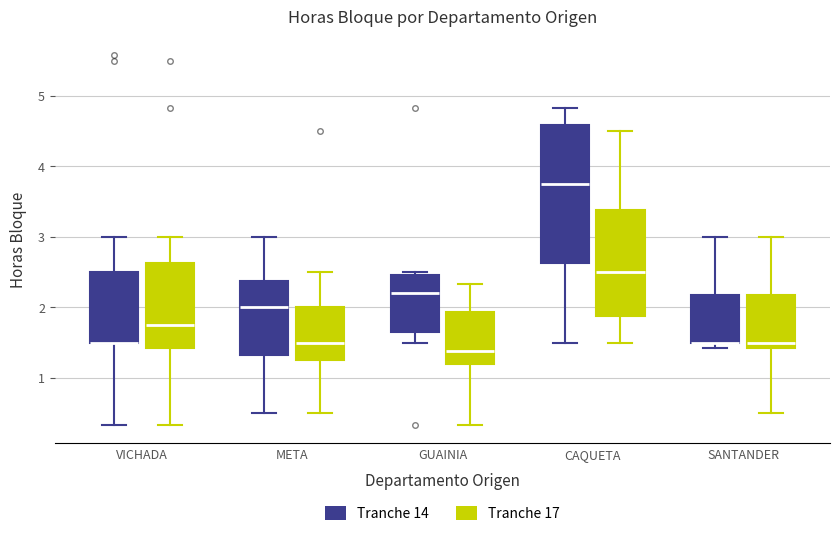

Reading left to right, transcribe this box plot: for each box, give where its median line is, the range the box spans, and where its two whiskers end, as read against the y-axis. The values are not printed on the chart, so give them approximately, as read against the axis.

VICHADA (Tranche 14): median 1.5 (drawn on the box's lower edge), box 1.5 to 2.5, whiskers 0.3 to 3.0
VICHADA (Tranche 17): median 1.8, box 1.4 to 2.6, whiskers 0.3 to 3.0
META (Tranche 14): median 2.0, box 1.3 to 2.4, whiskers 0.5 to 3.0
META (Tranche 17): median 1.5, box 1.3 to 2.0, whiskers 0.5 to 2.5
GUAINIA (Tranche 14): median 2.2, box 1.6 to 2.5, whiskers 1.5 to 2.5 (just above the box's upper edge)
GUAINIA (Tranche 17): median 1.4, box 1.2 to 1.9, whiskers 0.3 to 2.3
CAQUETA (Tranche 14): median 3.8, box 2.6 to 4.6, whiskers 1.5 to 4.8
CAQUETA (Tranche 17): median 2.5, box 1.9 to 3.4, whiskers 1.5 to 4.5
SANTANDER (Tranche 14): median 1.5 (drawn on the box's lower edge), box 1.5 to 2.2, whiskers 1.4 to 3.0
SANTANDER (Tranche 17): median 1.5, box 1.4 to 2.2, whiskers 0.5 to 3.0